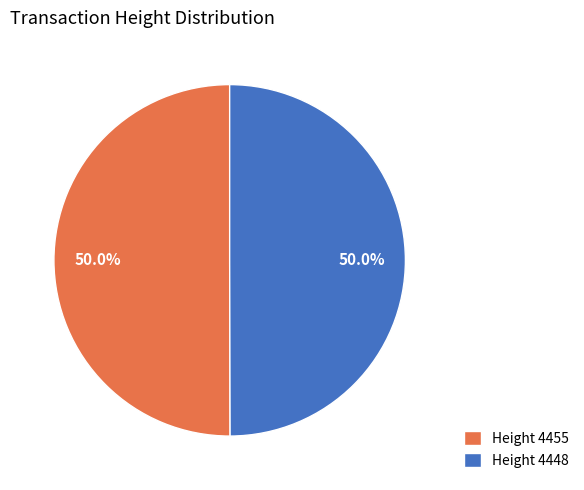

Do Height 4448 and Height 4455 together represent more than half of the pie?

Yes